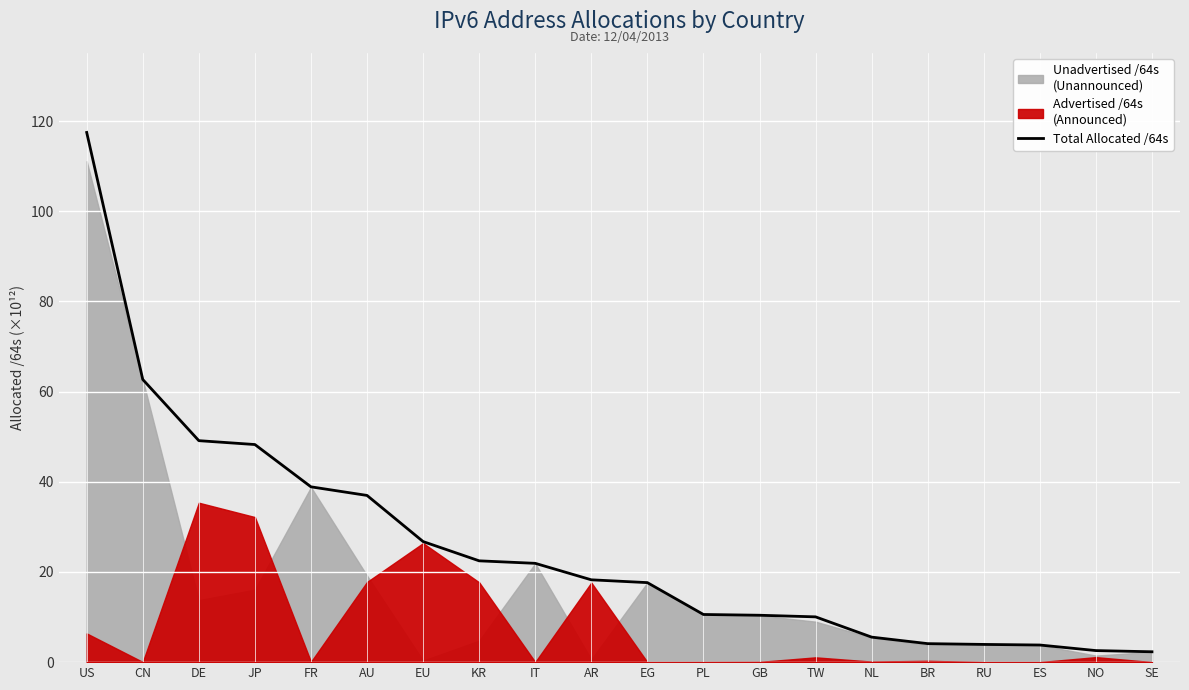

What is the difference between the maximum and minimum values?

115.2